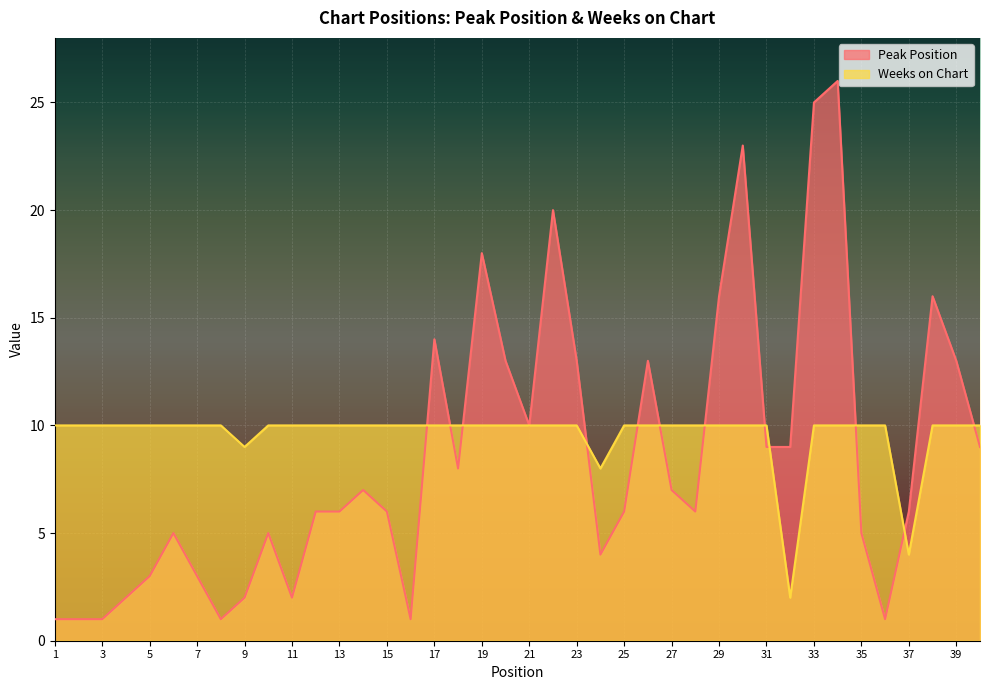

At 15, list the series in order from largest to smallest.

Weeks on Chart, Peak Position